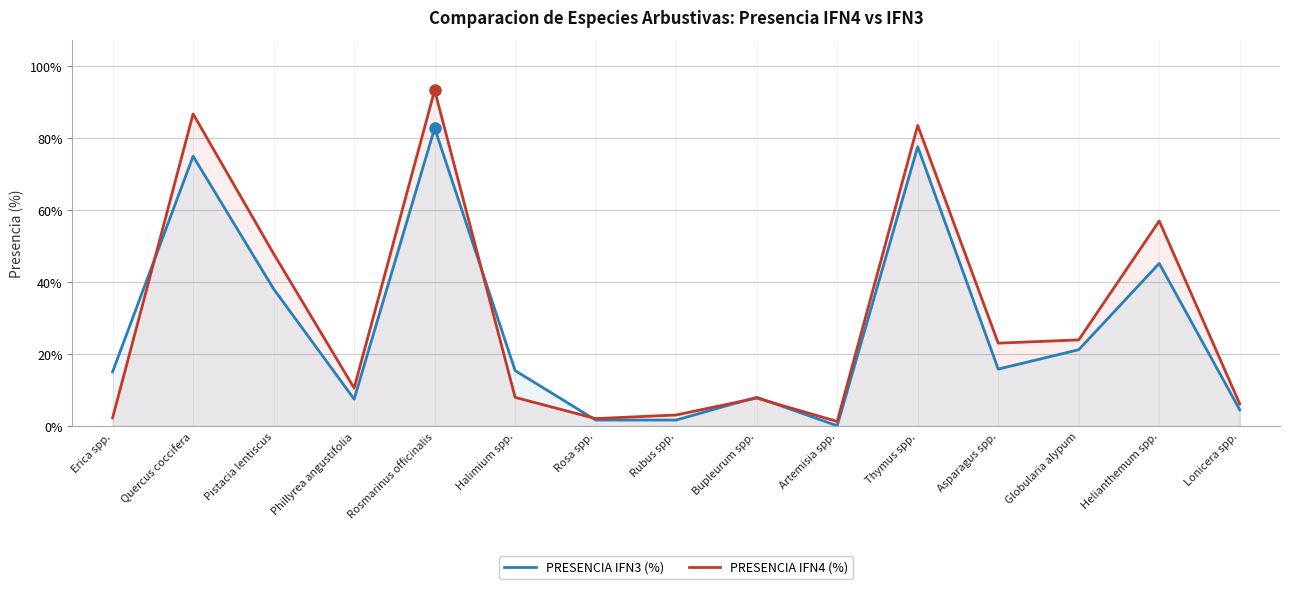

True or false: PRESENCIA IFN3 (%) has a value of 15.4 at Halimium spp..

True